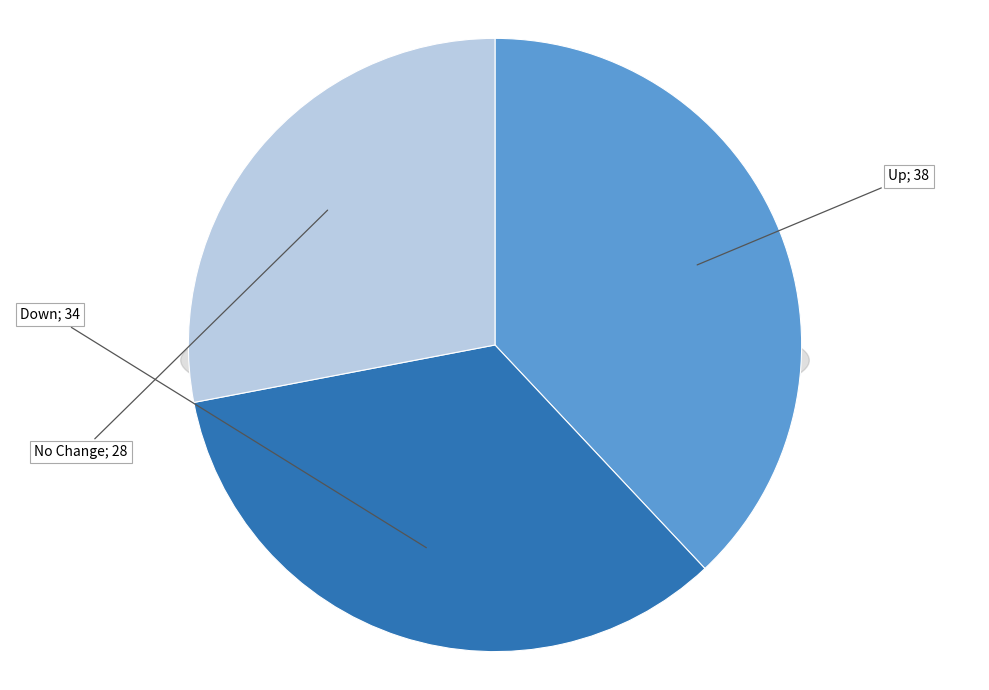

The up slice represents 33% of the pie. True or false?

False